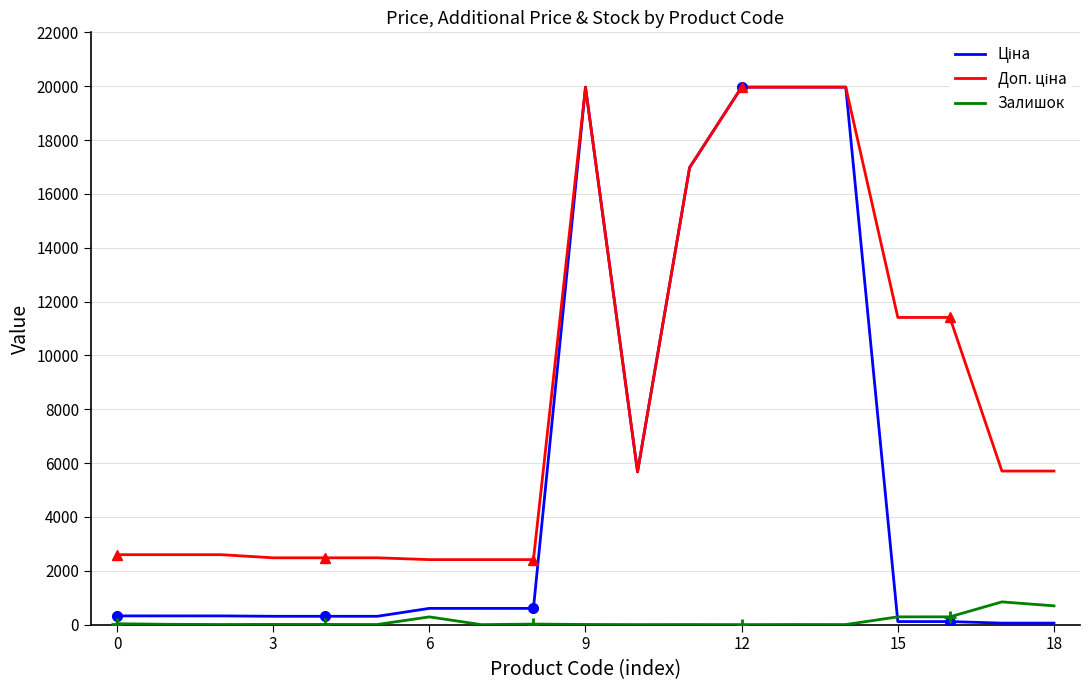

Where does the Доп. ціна series first go above 5673?

9